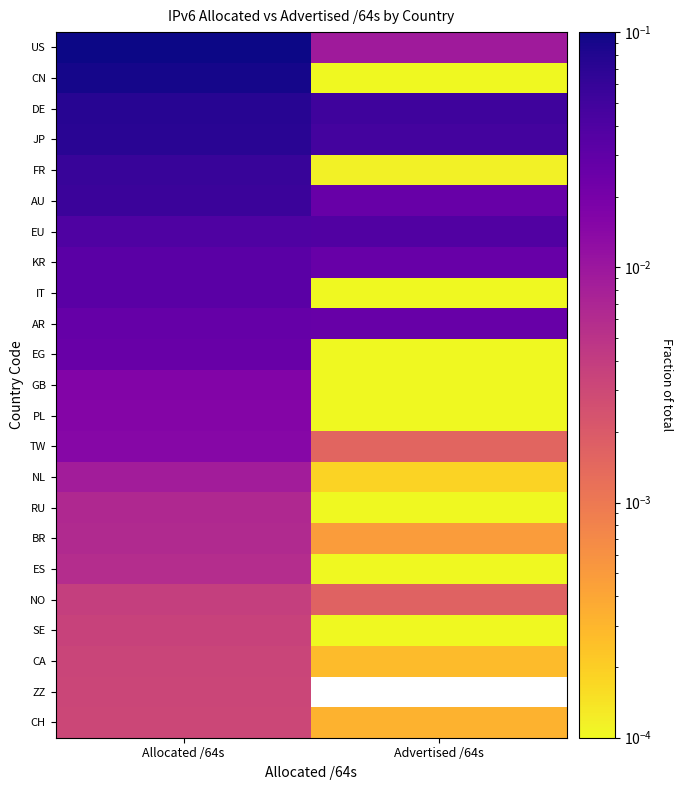

At how many categories does at least one series exceed 0?

2